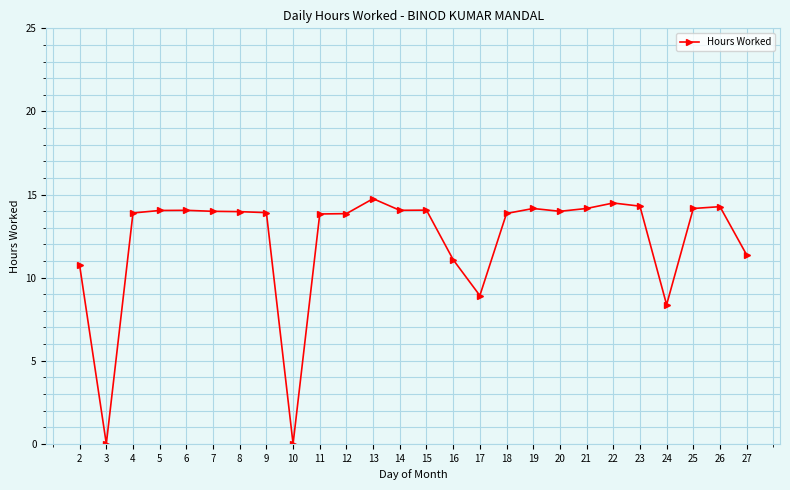

Between 26 and 3, which is larger?

26